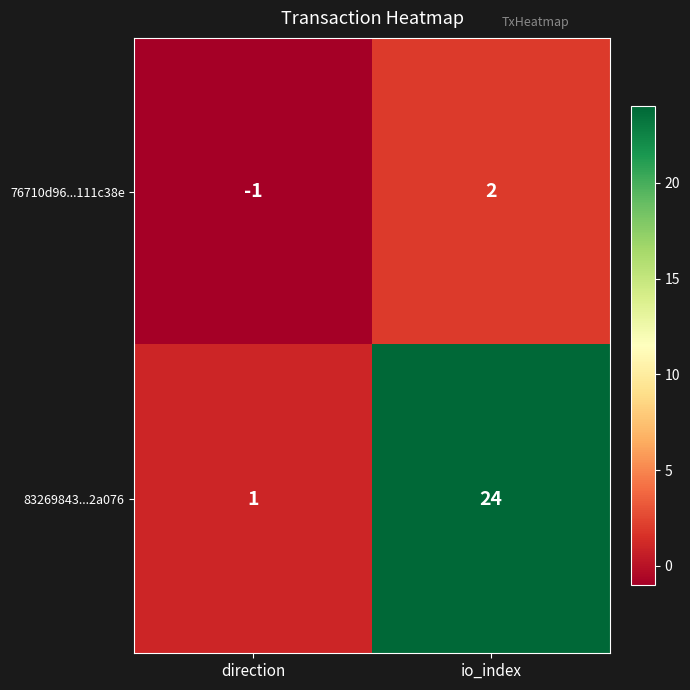

What is the greatest value displayed?

24